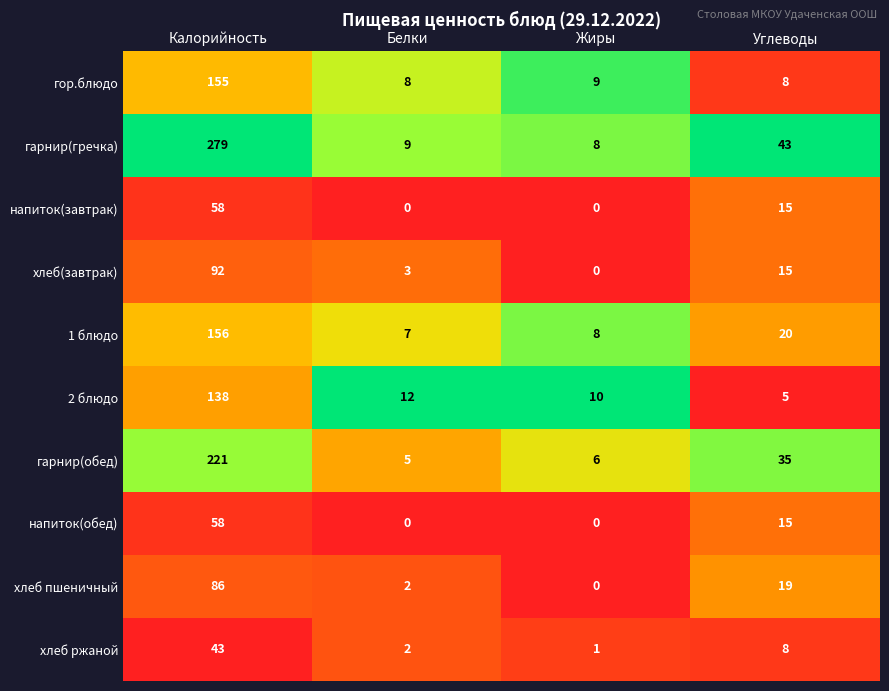

Where is гарнир(гречка) nearest to the value 143?

Углеводы